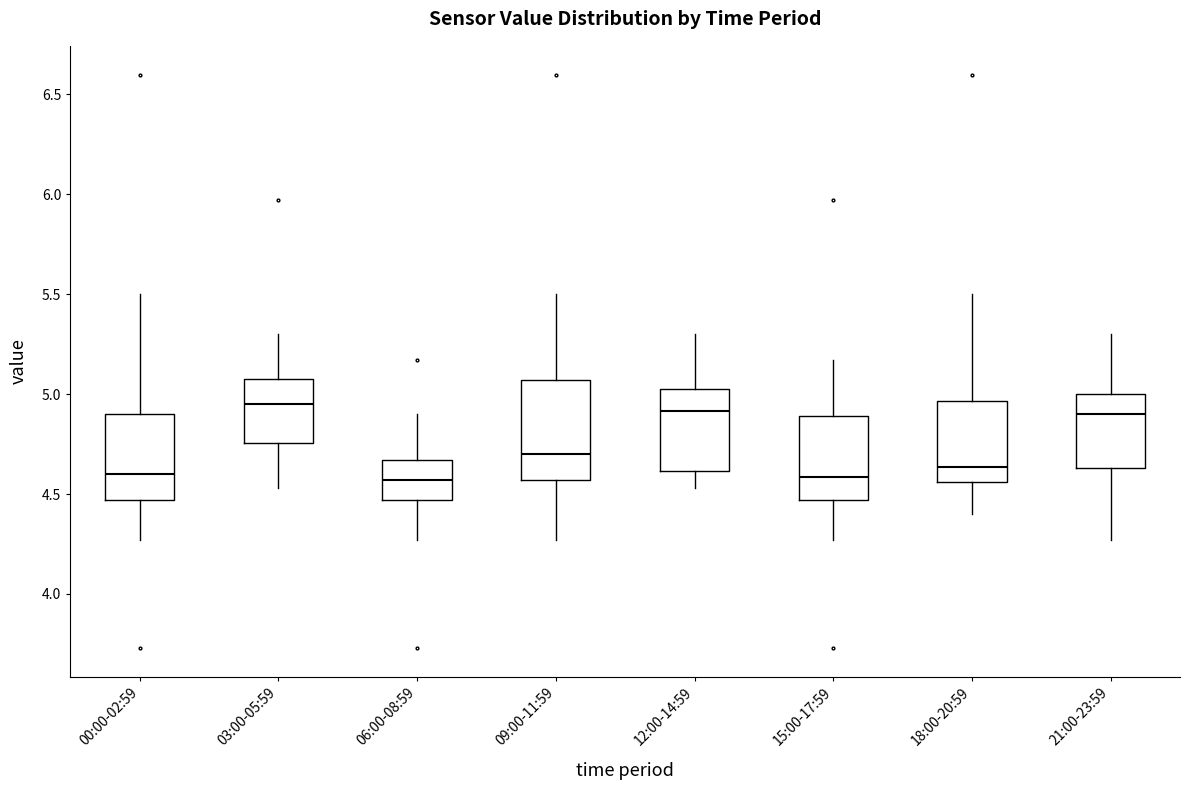

Reading left to right, read every box against the y-axis: the position of its median line, the range the box covers, and the ends of its whiskers. The values are not printed on the chart, so give them approximately, as read against the axis.

00:00-02:59: median 4.60, box 4.45 to 4.90, whiskers 4.25 to 5.50
03:00-05:59: median 4.95, box 4.75 to 5.10, whiskers 4.55 to 5.30
06:00-08:59: median 4.55, box 4.45 to 4.65, whiskers 4.25 to 4.90
09:00-11:59: median 4.70, box 4.55 to 5.05, whiskers 4.25 to 5.50
12:00-14:59: median 4.90, box 4.60 to 5.05, whiskers 4.55 to 5.30
15:00-17:59: median 4.60, box 4.45 to 4.90, whiskers 4.25 to 5.15
18:00-20:59: median 4.65, box 4.55 to 4.95, whiskers 4.40 to 5.50
21:00-23:59: median 4.90, box 4.65 to 5.00, whiskers 4.25 to 5.30